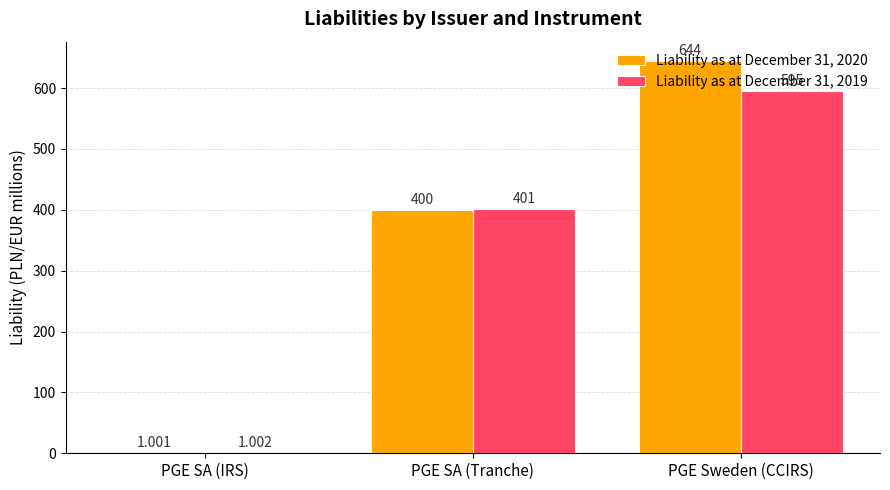

At which label does Liability as at December 31, 2020 reach its peak?

PGE Sweden (CCIRS)